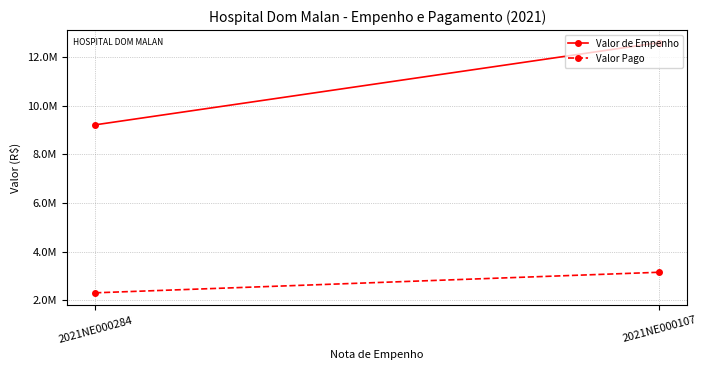

Which series has the widest spread of values?

Valor de Empenho